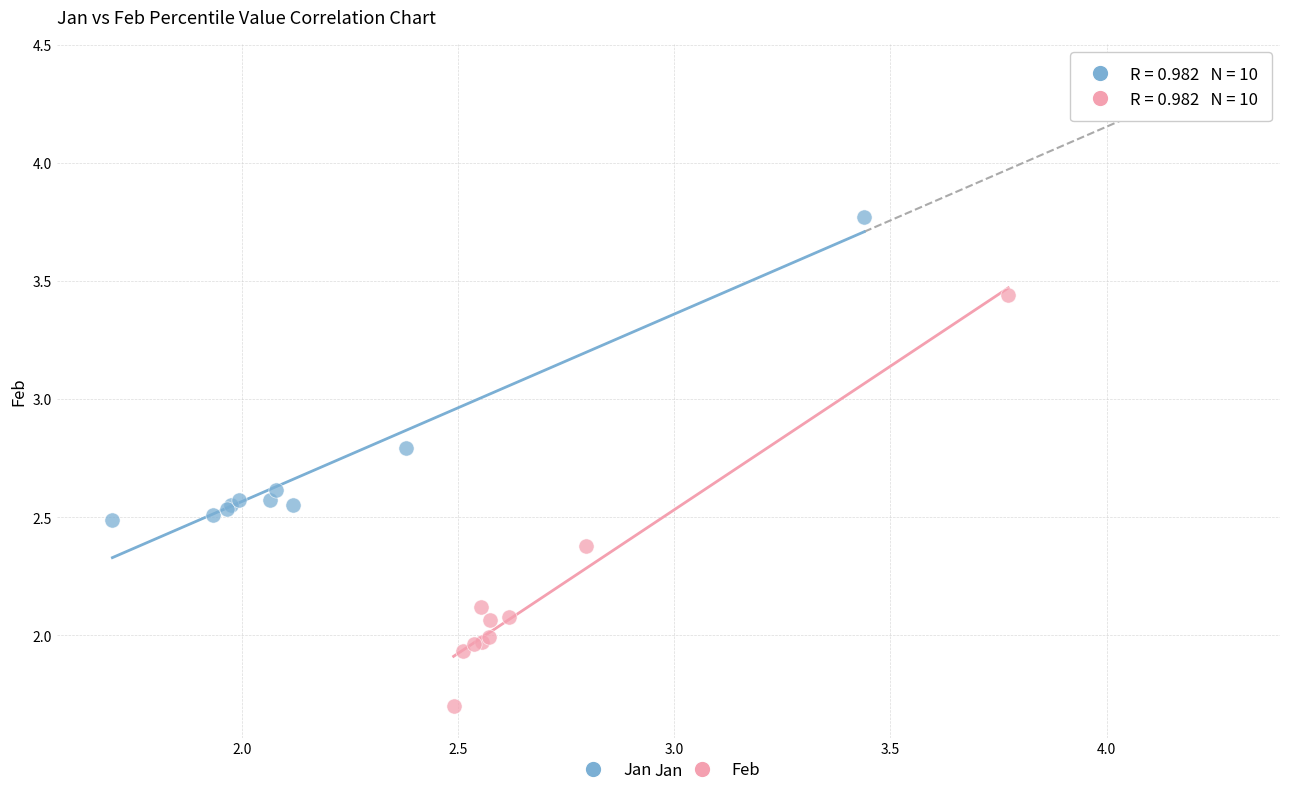

Which series reaches the maximum Y coordinate?

Jan